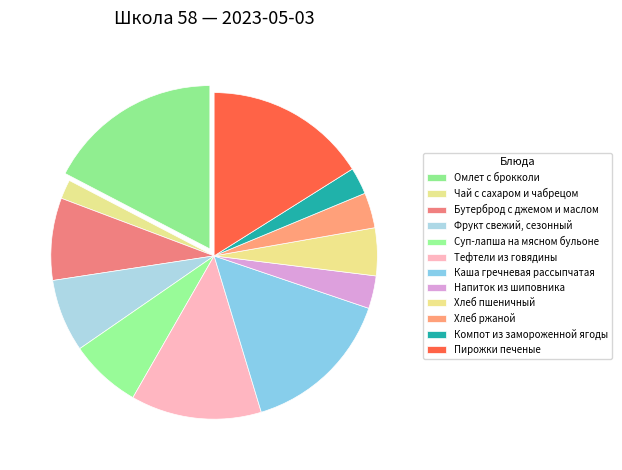

How many slices are in this pie chart?

12